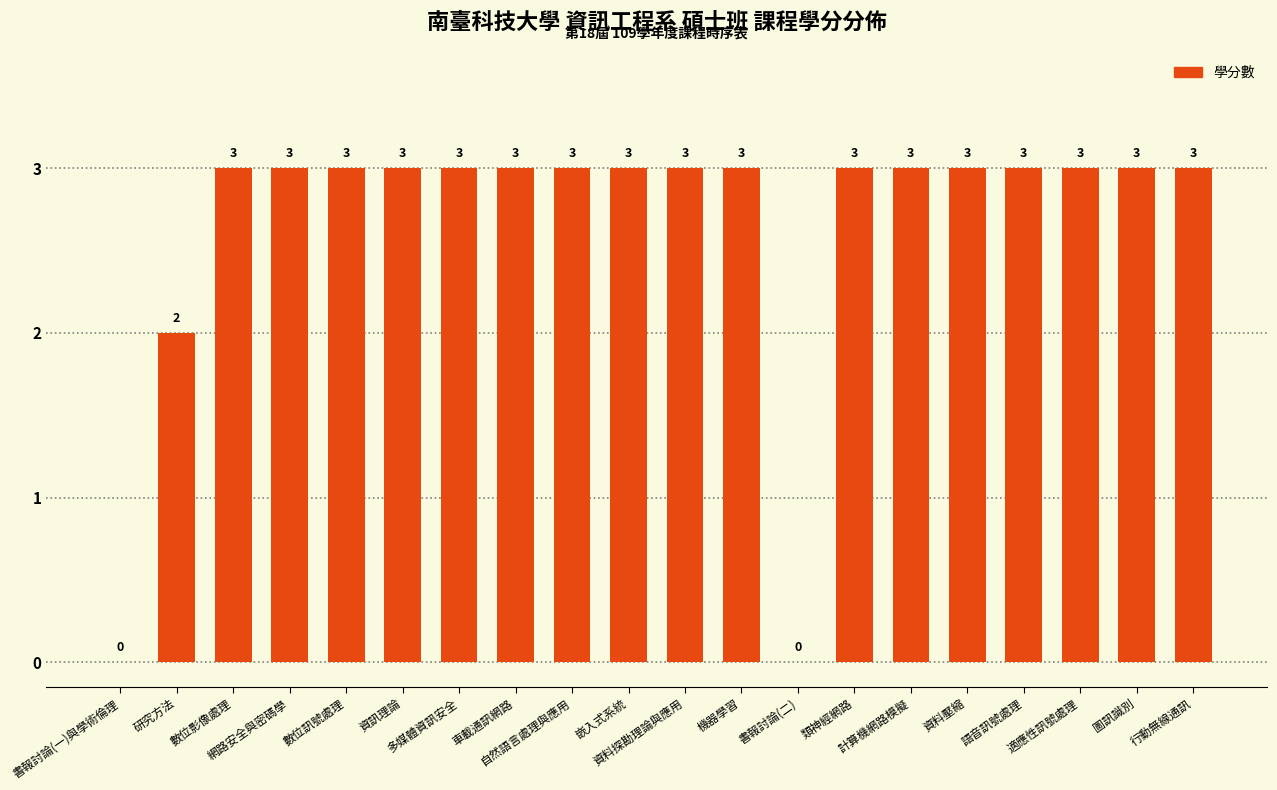

What is the sum of all values?

53